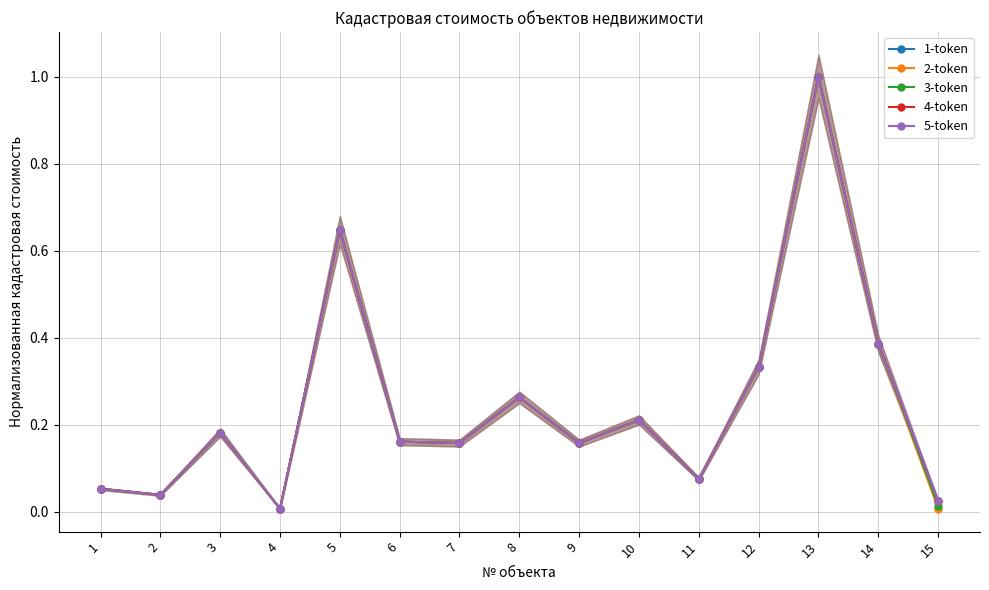

At which label does 1-token reach its minimum?

4